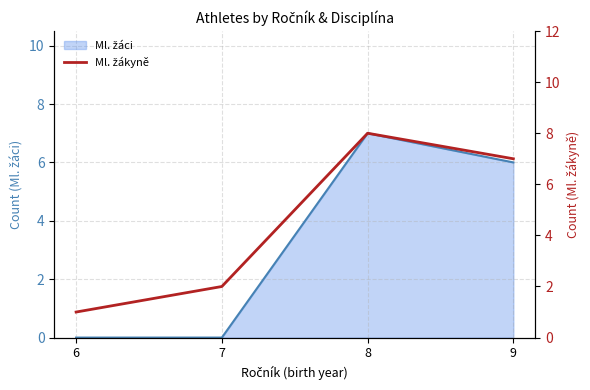

True or false: there are more than 1 points higher than both neighbors.

False